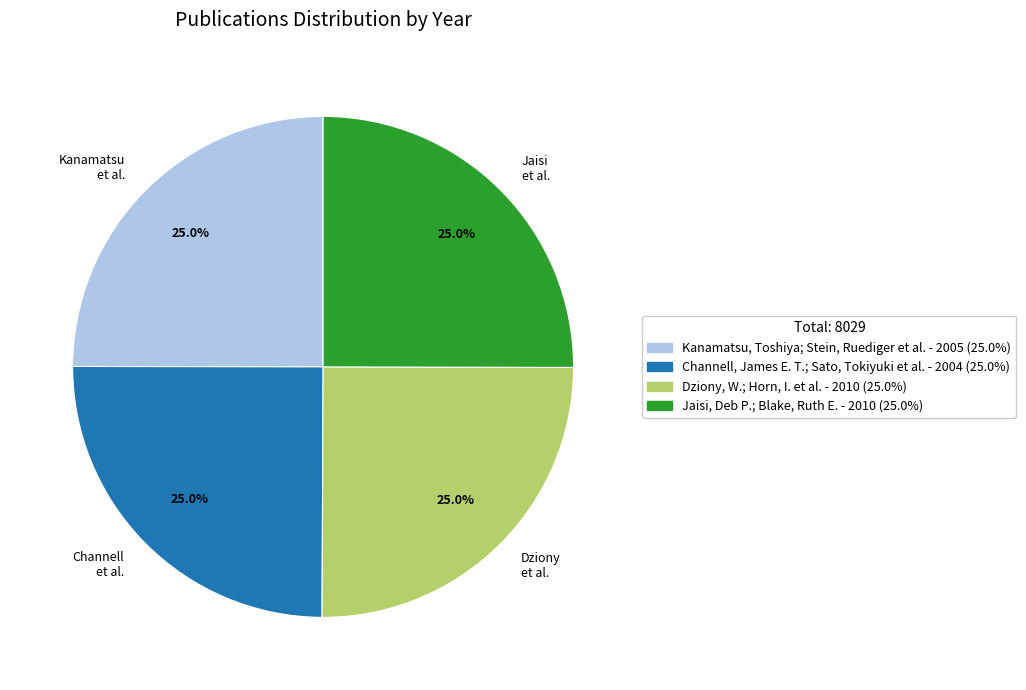

What portion of the pie excludes Kanamatsu et al.?

75.0%